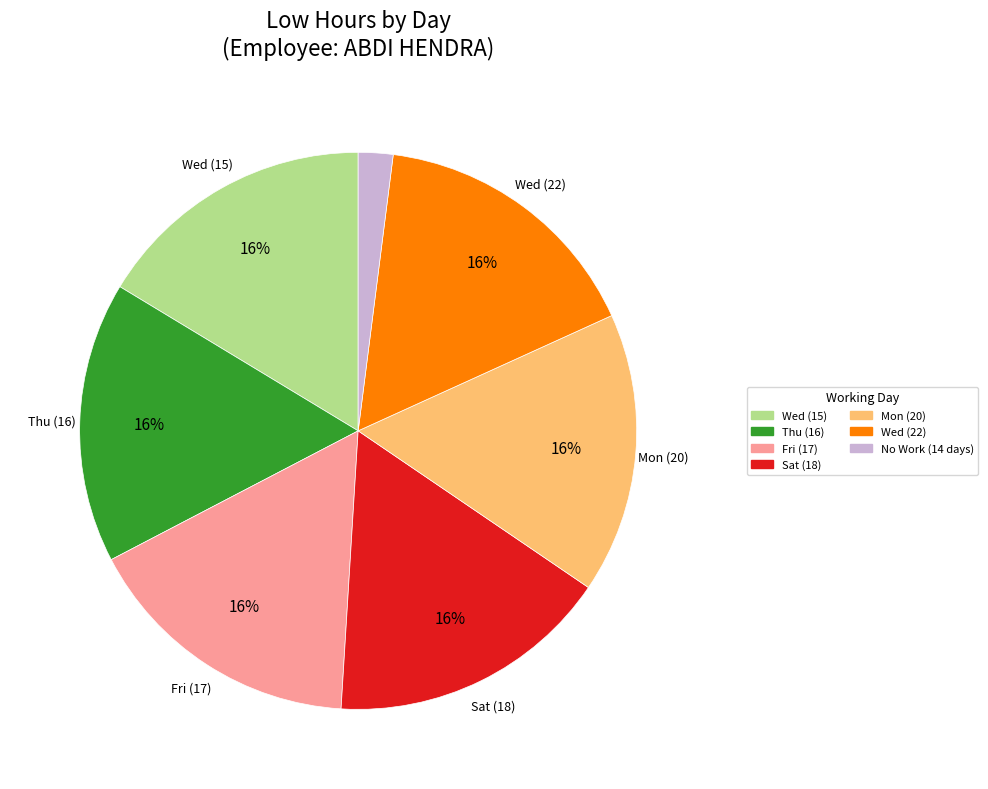

Does any single category account for the majority?

No